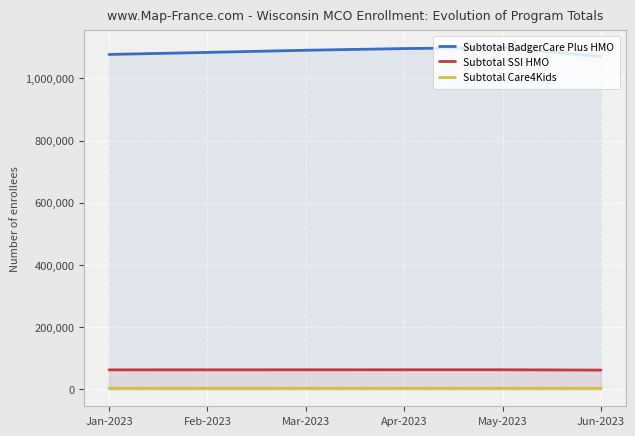

True or false: Subtotal SSI HMO and Subtotal BadgerCare Plus HMO cross at least once.

False